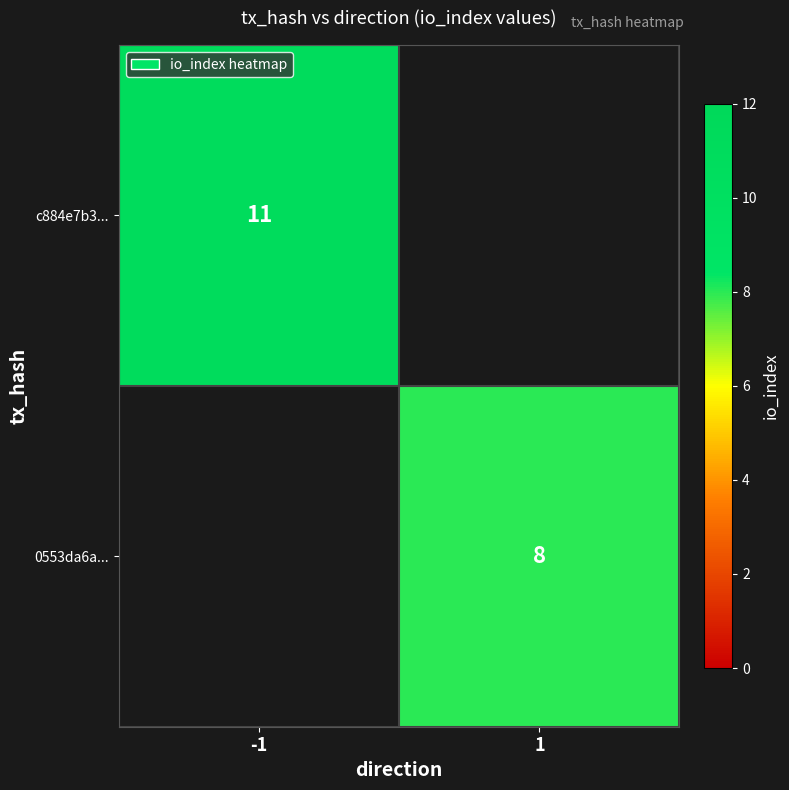

What is the total value across all series at -1?

11